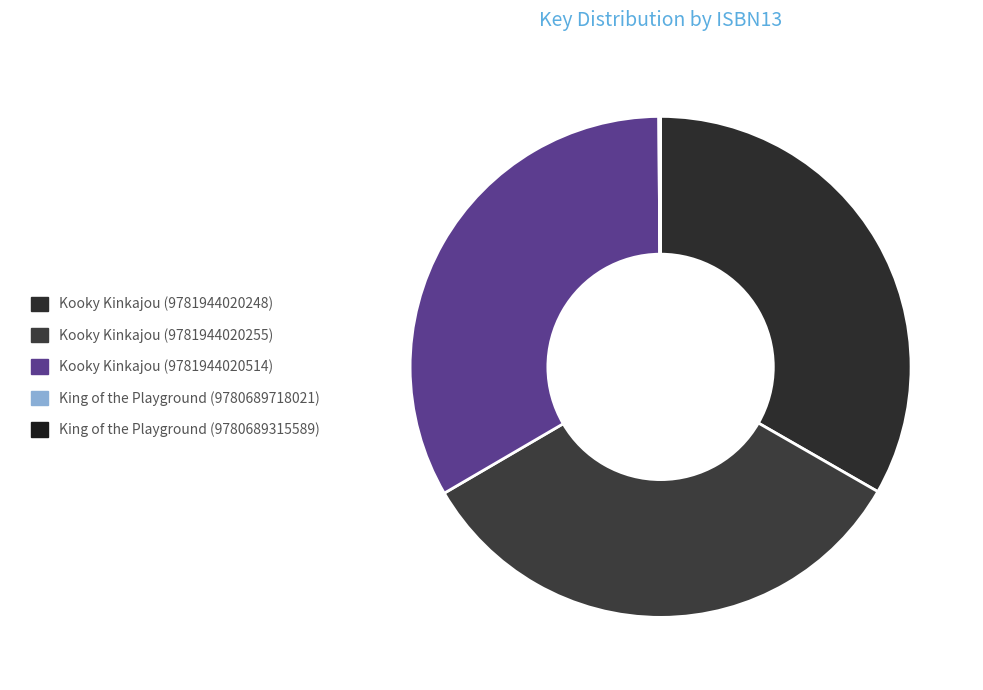

To the nearest percent, what is the difference between the largest and smallest slice percentages?

33%